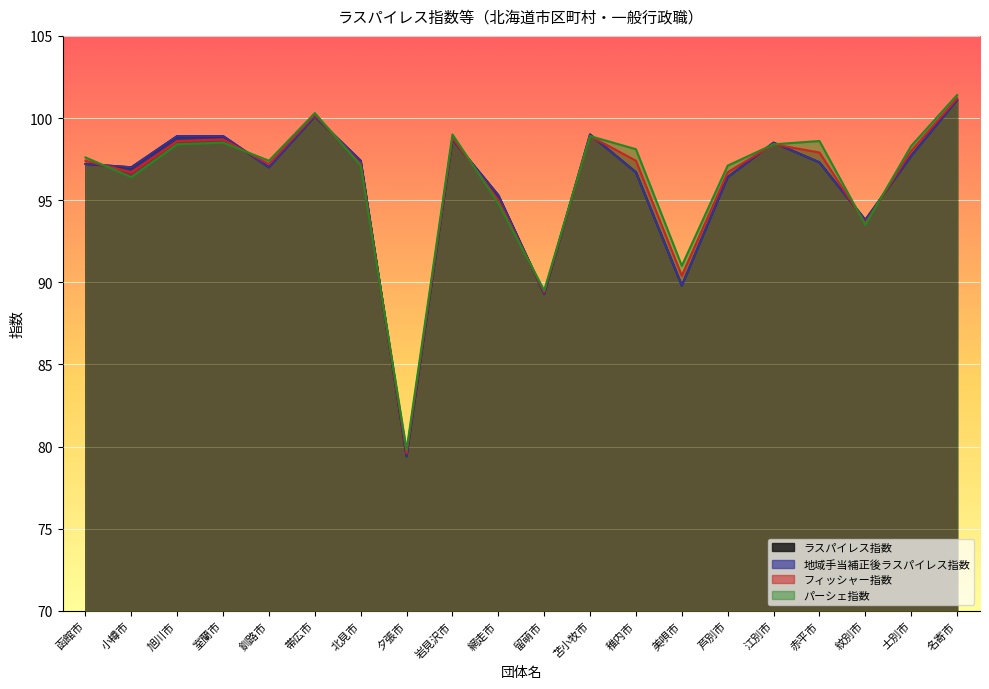

Rank the series by their maximum value, from lowest to highest.

ラスパイレス指数, 地域手当補正後ラスパイレス指数, フィッシャー指数, パーシェ指数